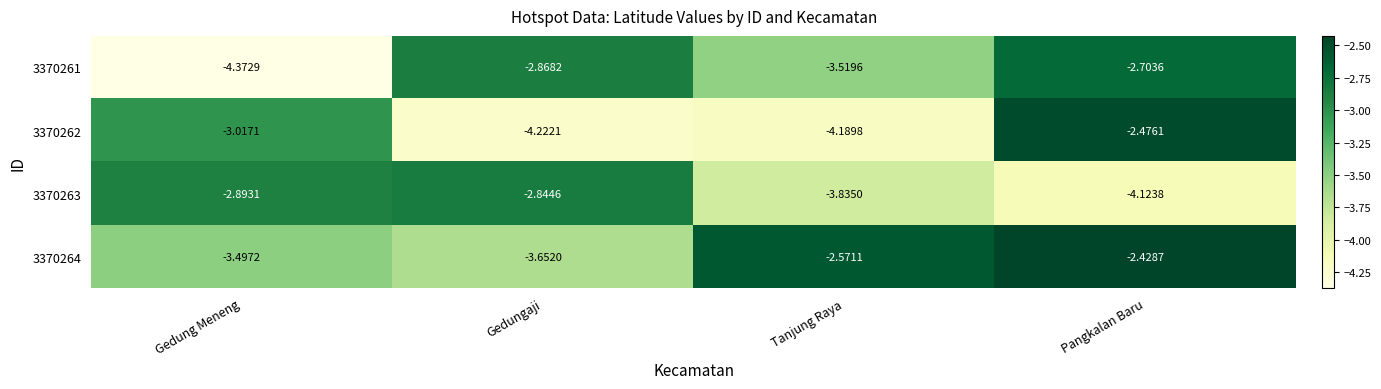

Is the value of 3370262 at Gedungaji greater than the value of 3370264 at Pangkalan Baru?

No